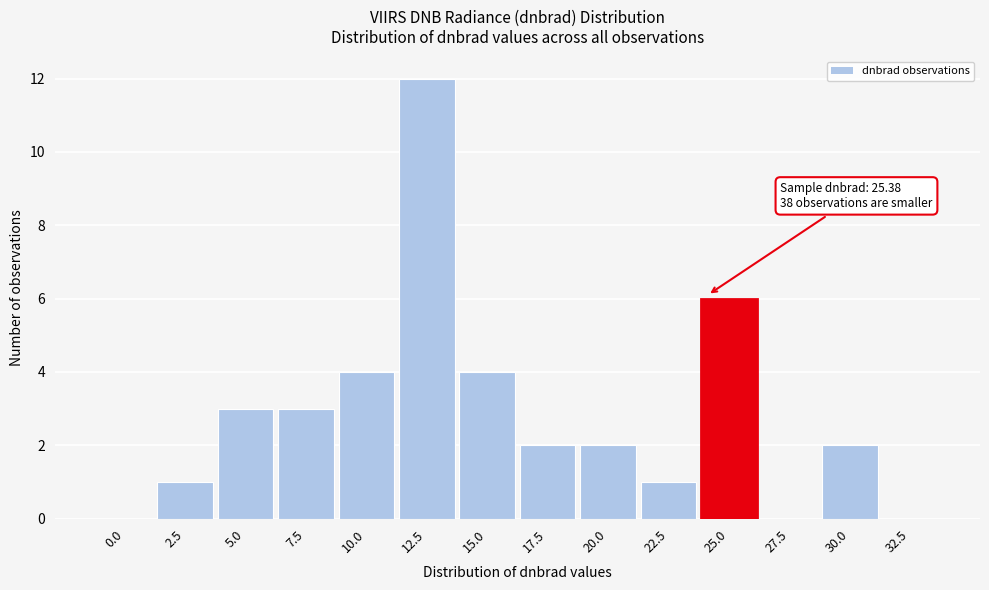

Reading left to right, transcribe all the data shown in this chart.

0.0=0	2.5=1	5.0=3	7.5=3	10.0=4	12.5=12	15.0=4	17.5=2	20.0=2	22.5=1	25.0=6	27.5=0	30.0=2	32.5=0